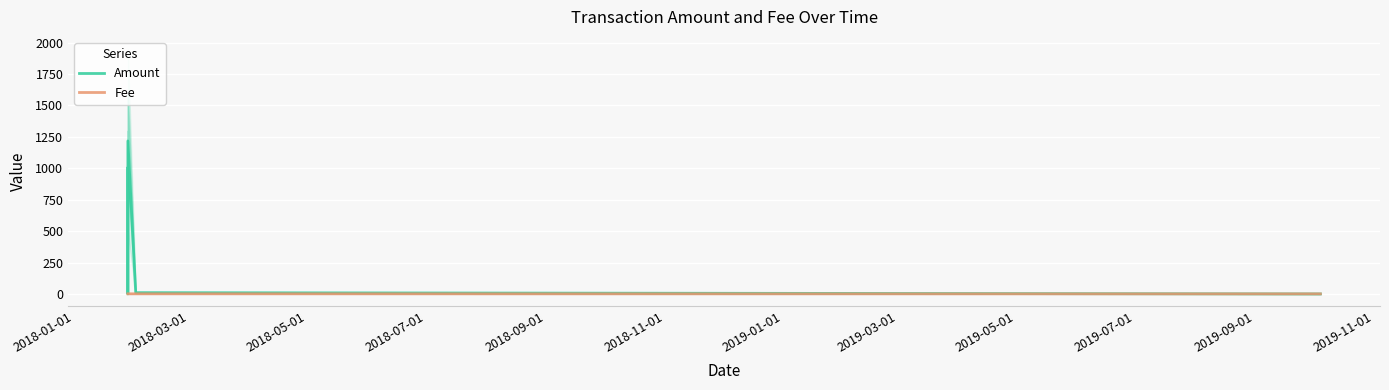

Is the value of Fee at 2018-07-01 greater than the value of Amount at 2018-09-01?

Yes